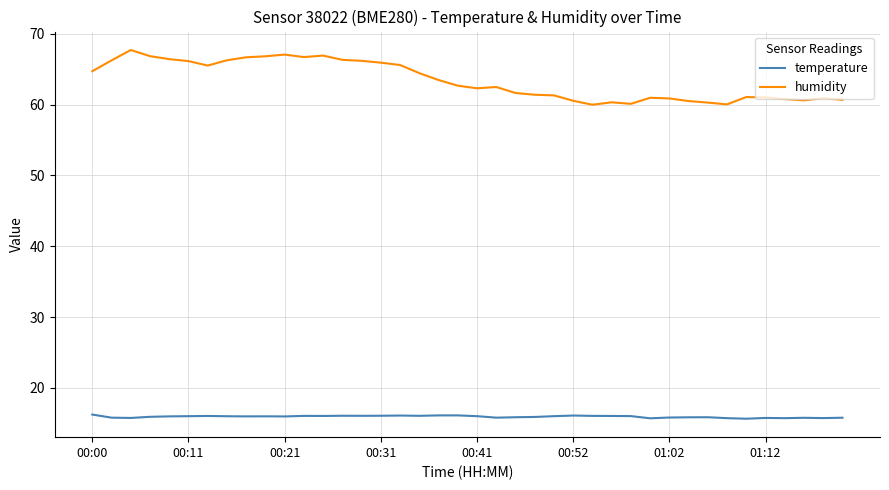

Which series has the widest spread of values?

humidity